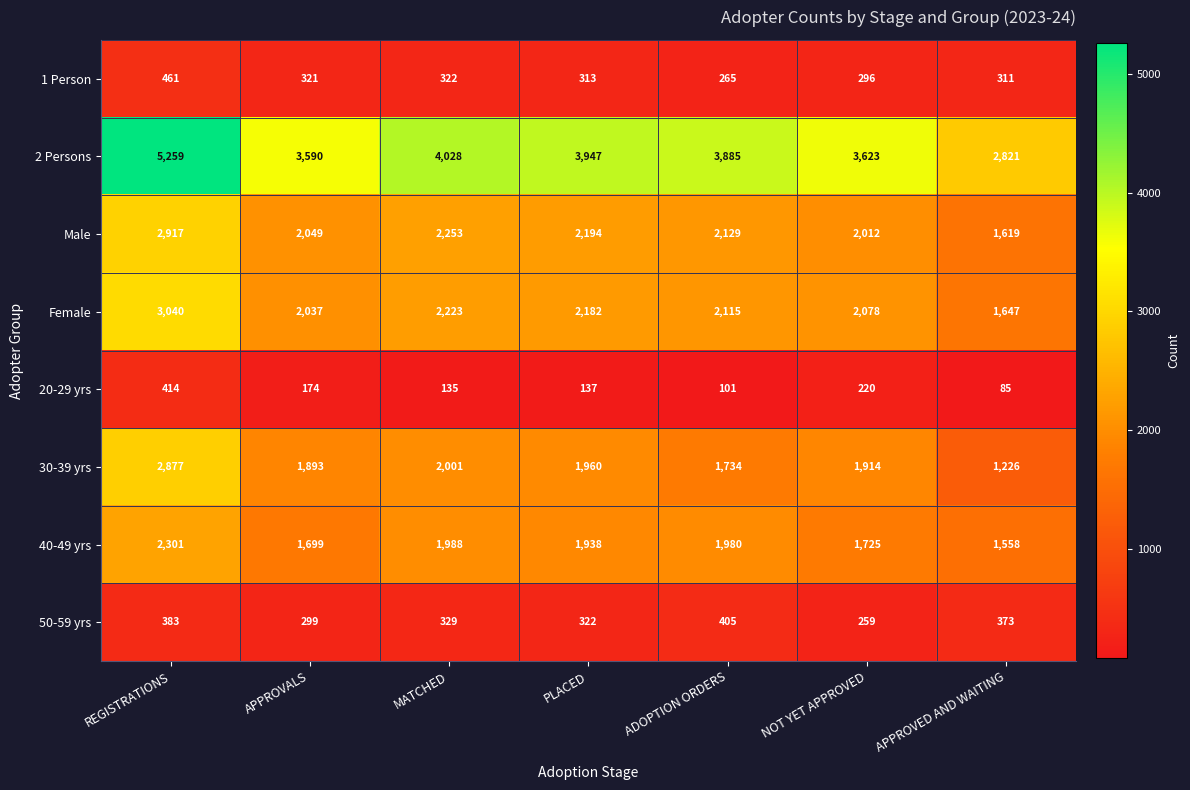

At which category does the chart reach its minimum across all series?

APPROVED AND WAITING